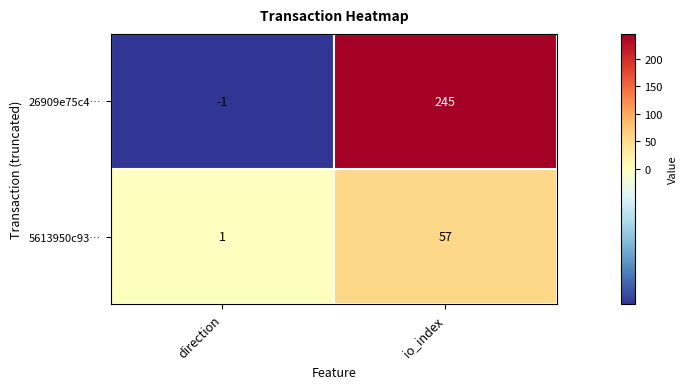

What is the average value of the 26909e75c4… series?

122